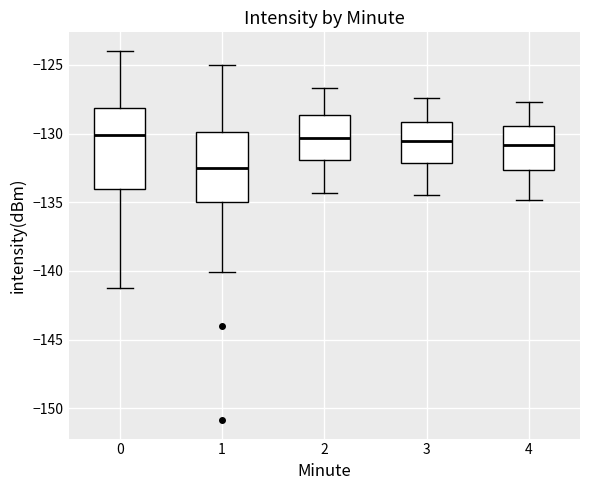

Reading left to right, read every box against the y-axis: the position of its median line, the range the box covers, and the ends of its whiskers. The values are not printed on the chart, so give them approximately, as read against the axis.

0: median -130.0, box -134.0 to -128.0, whiskers -141.0 to -124.0
1: median -132.5, box -135.0 to -130.0, whiskers -140.0 to -125.0
2: median -130.5, box -132.0 to -128.5, whiskers -134.5 to -126.5
3: median -130.5, box -132.0 to -129.0, whiskers -134.5 to -127.5
4: median -131.0, box -132.5 to -129.5, whiskers -135.0 to -127.5